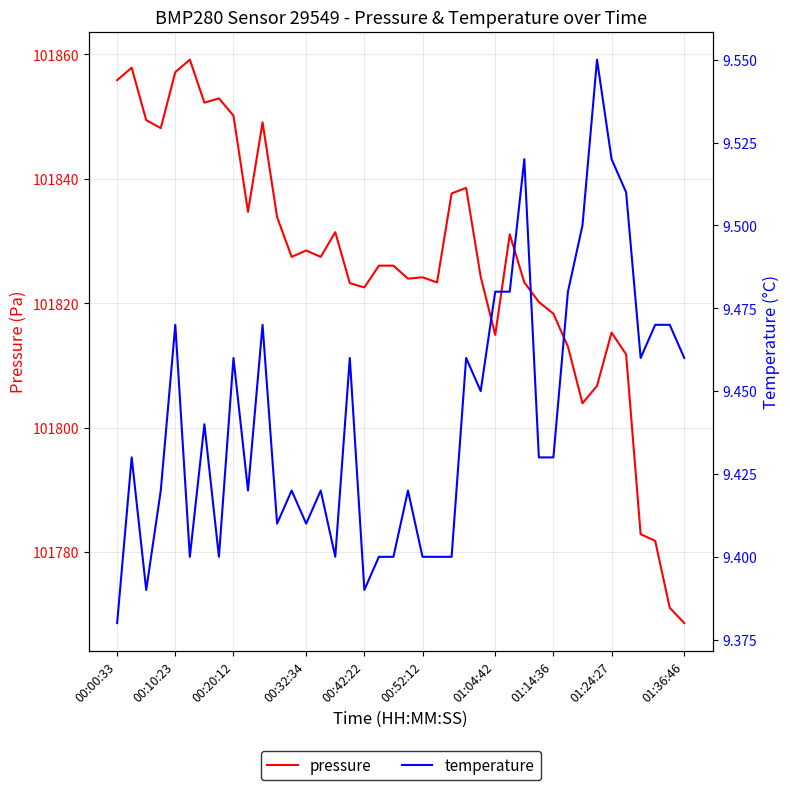

Which has a higher value, 27 or 25?

27